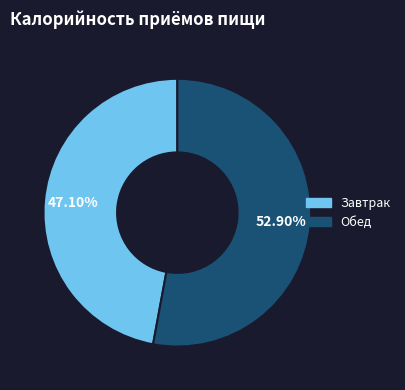

Approximately how many times larger is the value at Обед compared to Завтрак?

1.1